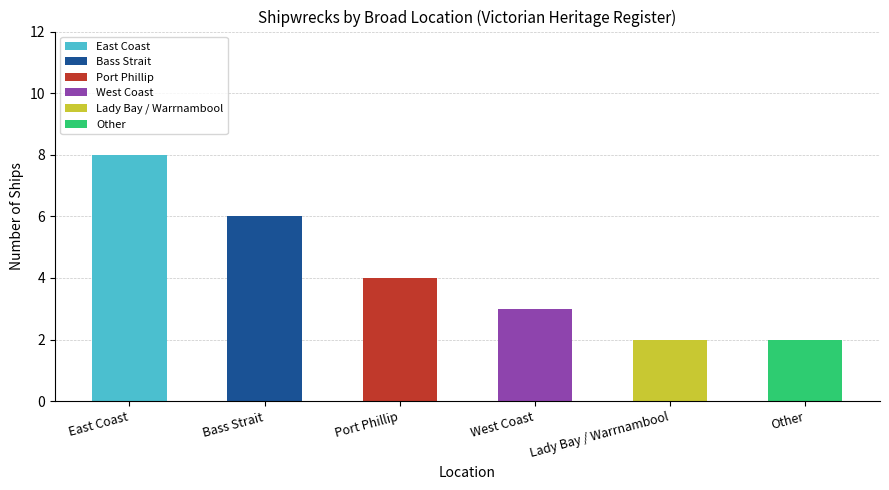

How many bars are there in total?

6